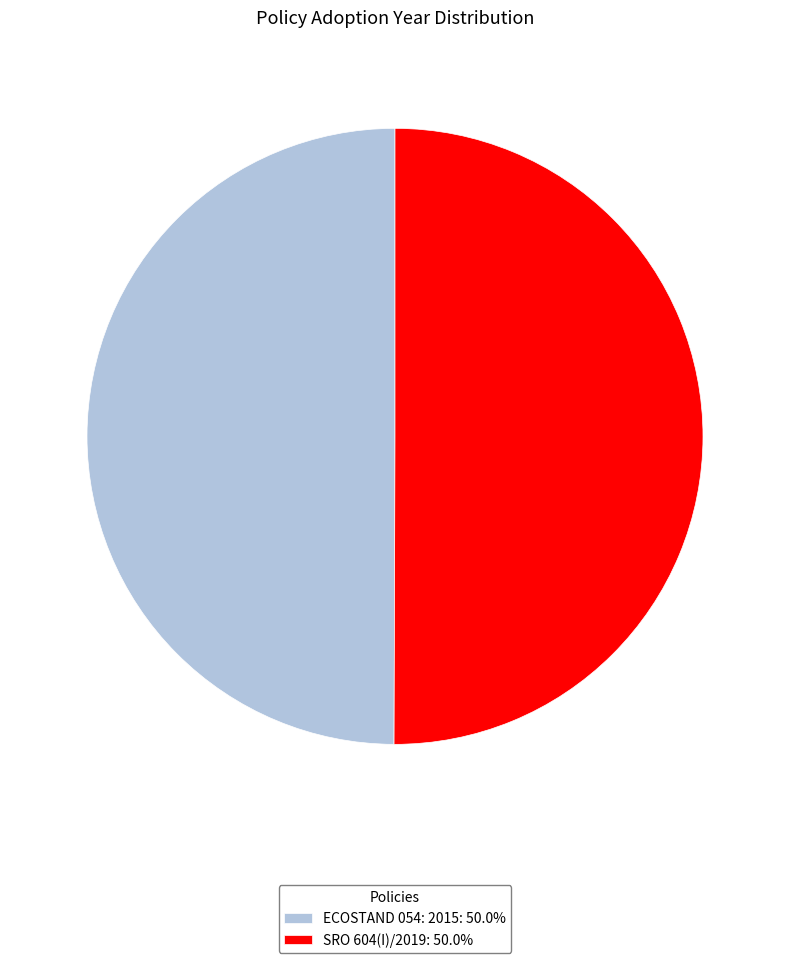

Approximately how many times larger is the value at SRO 604(I)/2019: 50.0% compared to ECOSTAND 054: 2015: 50.0%?

1.0